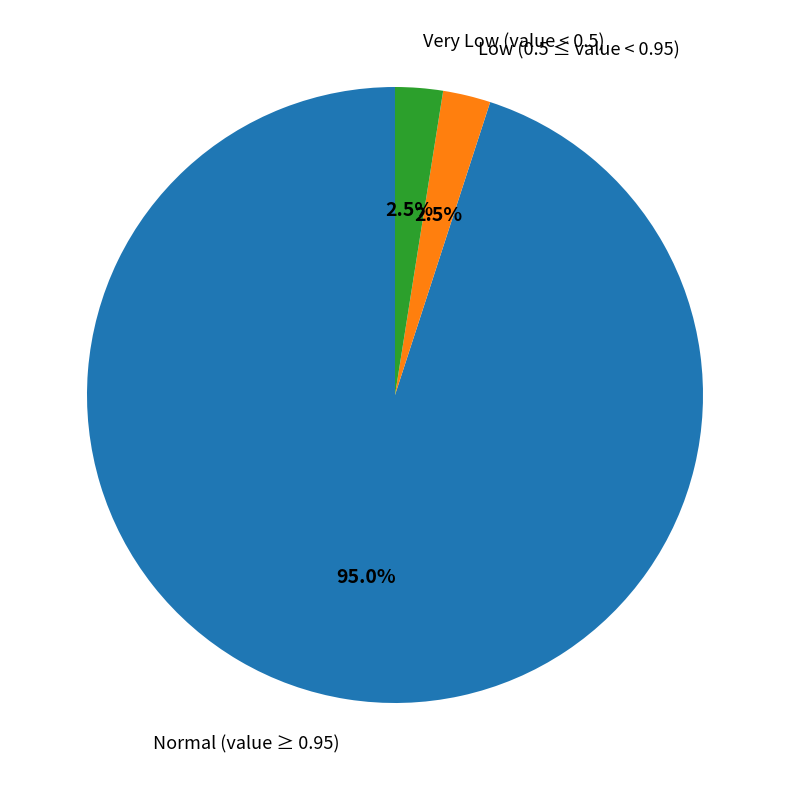

Approximately how many times larger is the value at Normal (value ≥ 0.95) compared to Very Low (value < 0.5)?

38.0